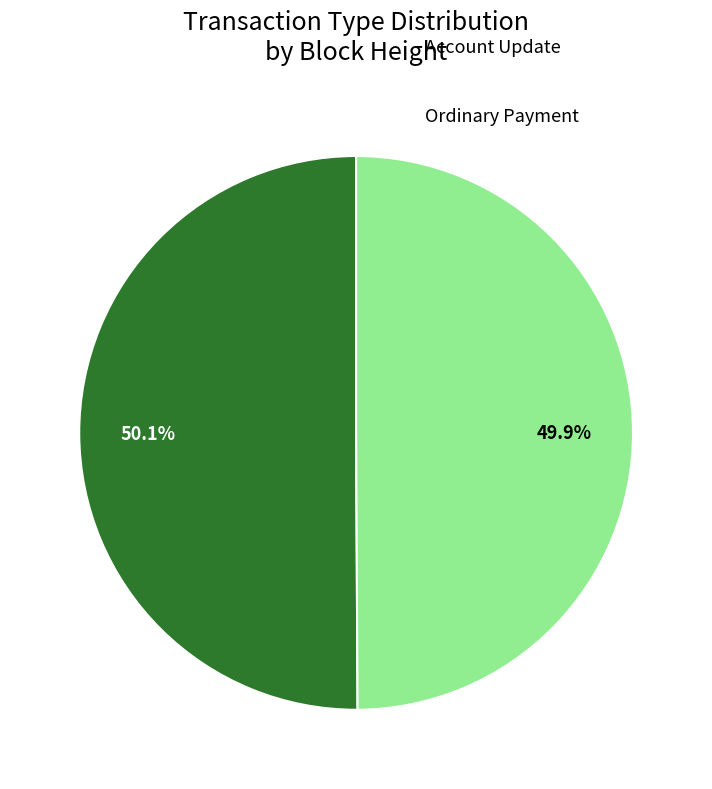

Rank the categories by value from lowest to highest.

242383, 243184